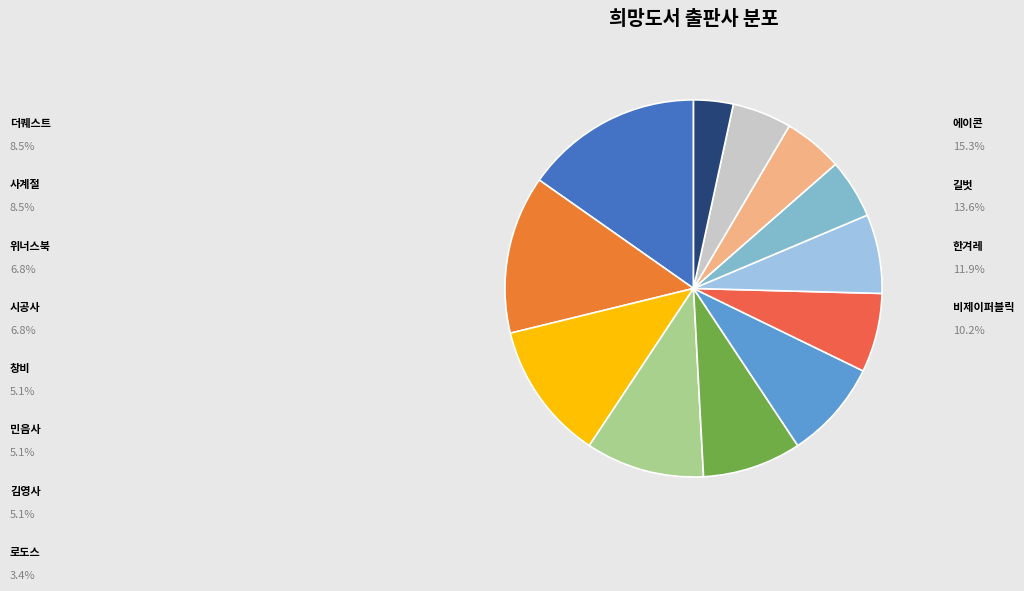

Is there a majority slice in this chart?

No